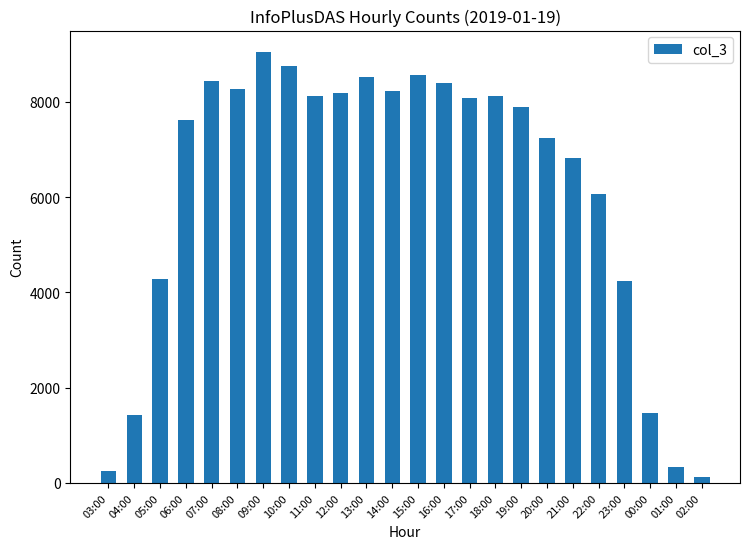

What is the sum of all values?

148557